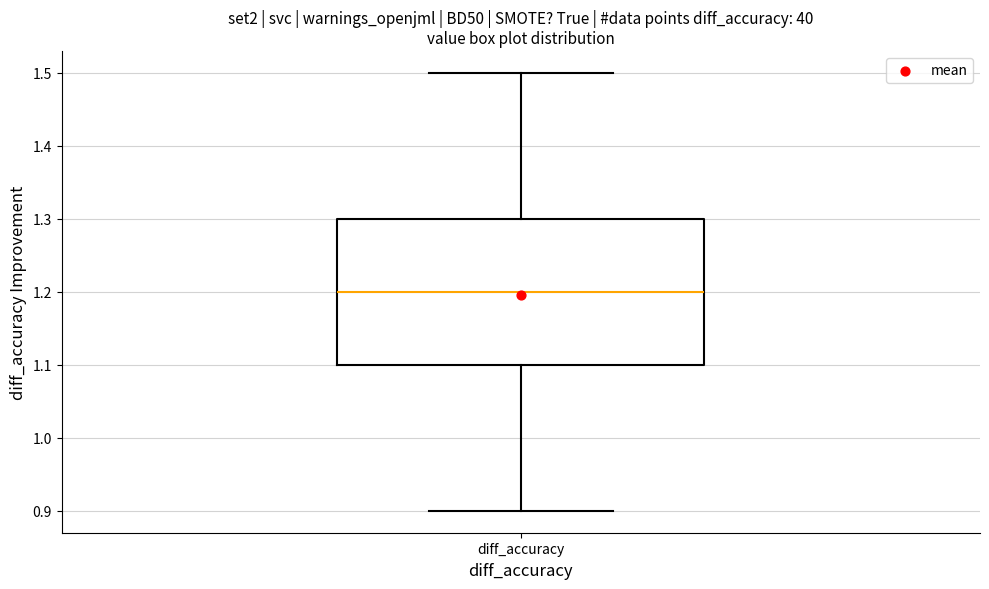

Where does the median line of the box for diff_accuracy sit on the y-axis? The values are not printed on the chart, so give them approximately, as read against the axis.

1.2